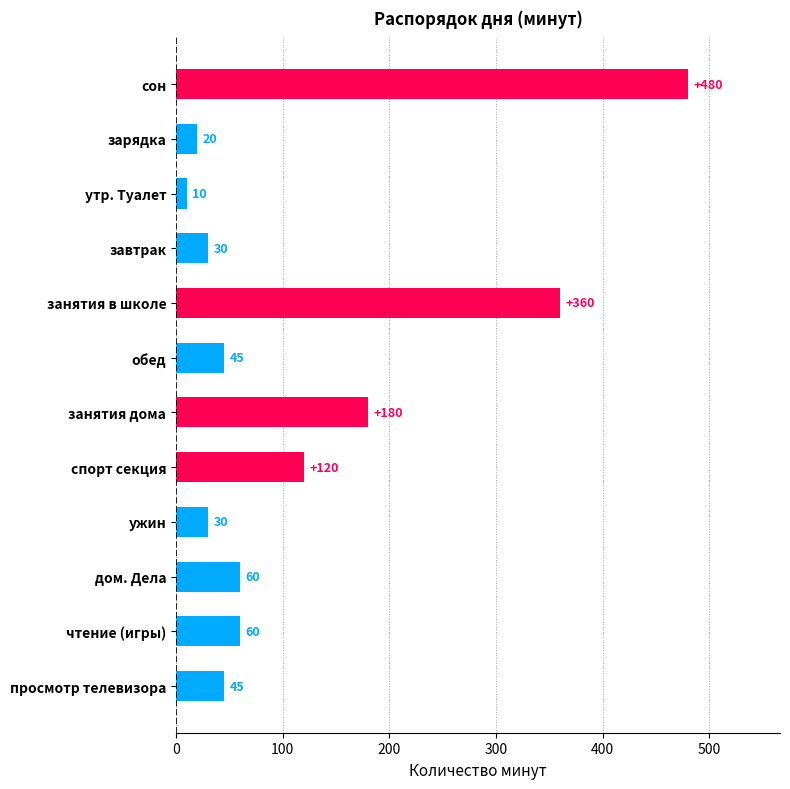

What value does the data have at обед, to the nearest 5?

45